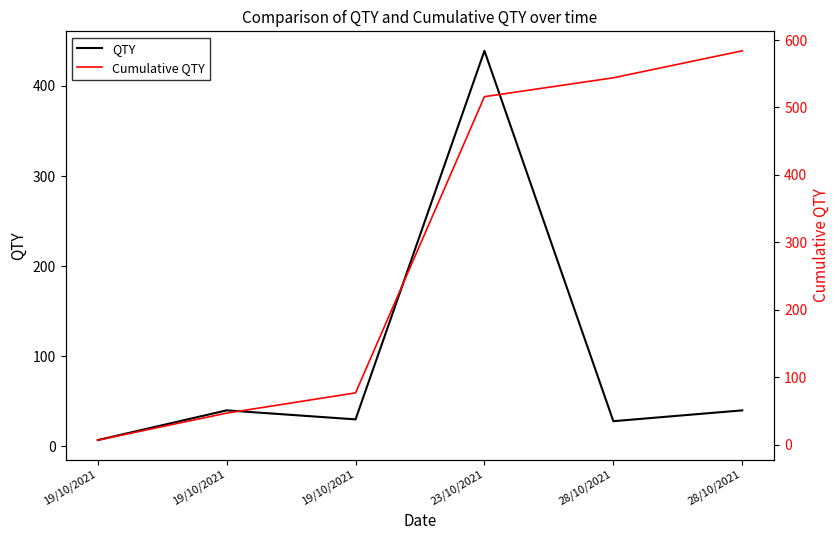

True or false: Cumulative QTY and QTY intersect in this chart.

False